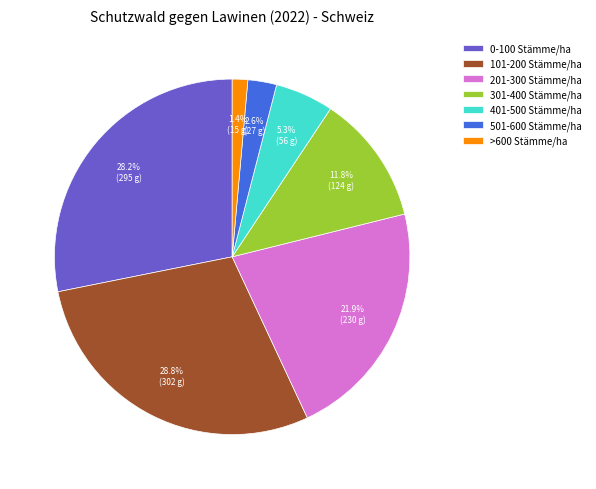

To the nearest percent, what portion does 501-600 Stämme/ha represent?

3%